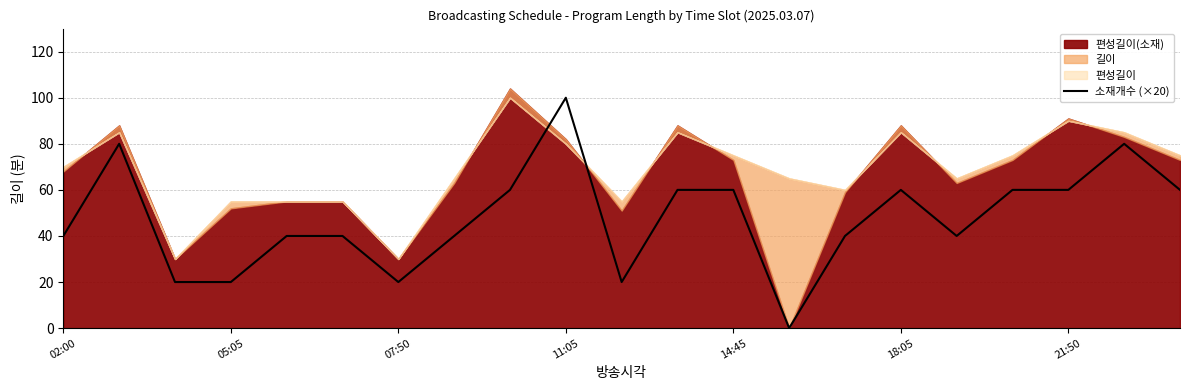

The value at 13 is -53. True or false?

False